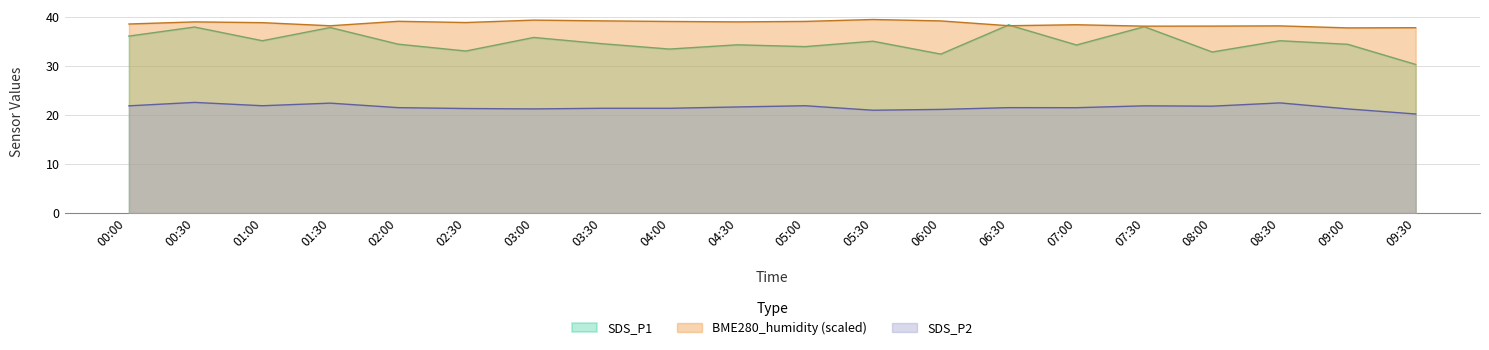

True or false: SDS_P2 and SDS_P1 intersect in this chart.

False